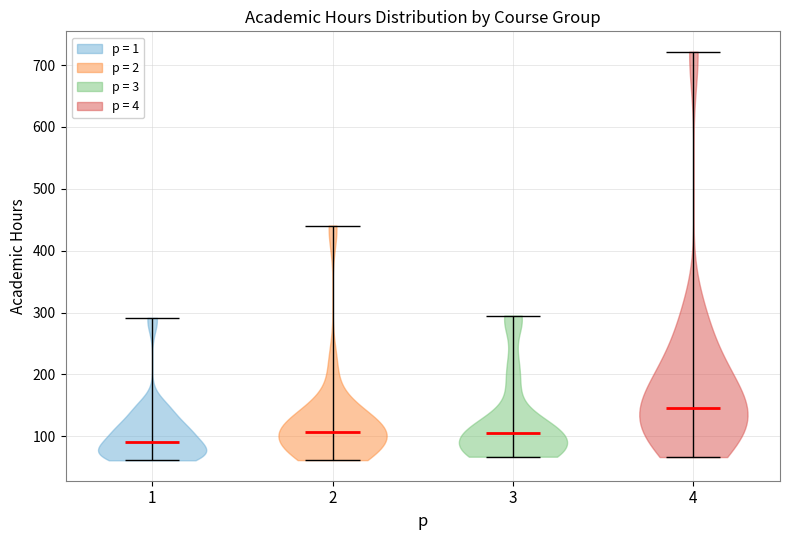

Reading left to right, read every violin against the y-axis: where its median line is, and the lowest and highest points it reaches. The values are not printed on the chart, so give them approximately, as read against the axis.

1: median line 90, lowest point 60, highest point 290
2: median line 110, lowest point 60, highest point 440
3: median line 110, lowest point 70, highest point 300
4: median line 150, lowest point 70, highest point 720